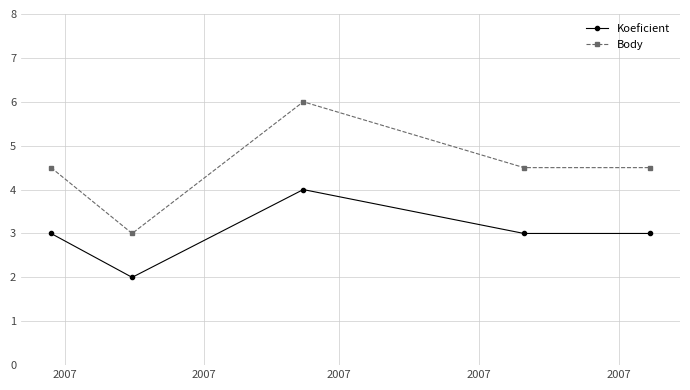

Which series has the largest range (max minus min)?

Body